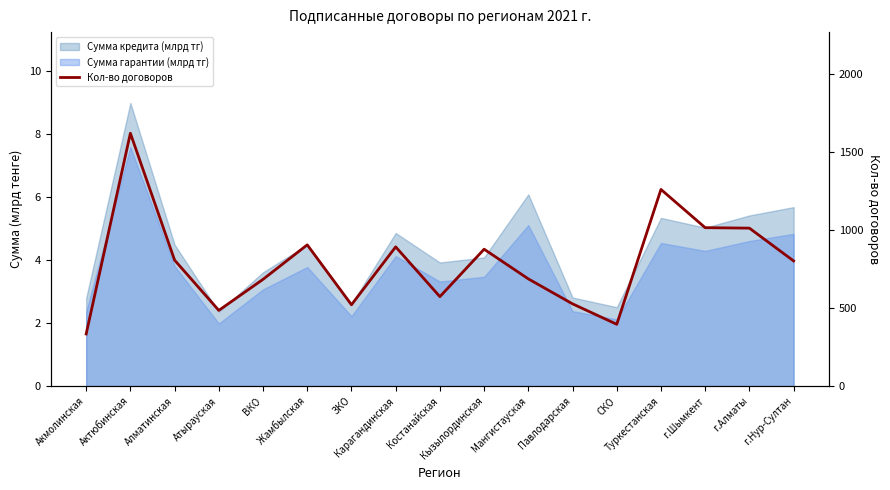

What is the approximate value at Алматинская, to the nearest 100?

800